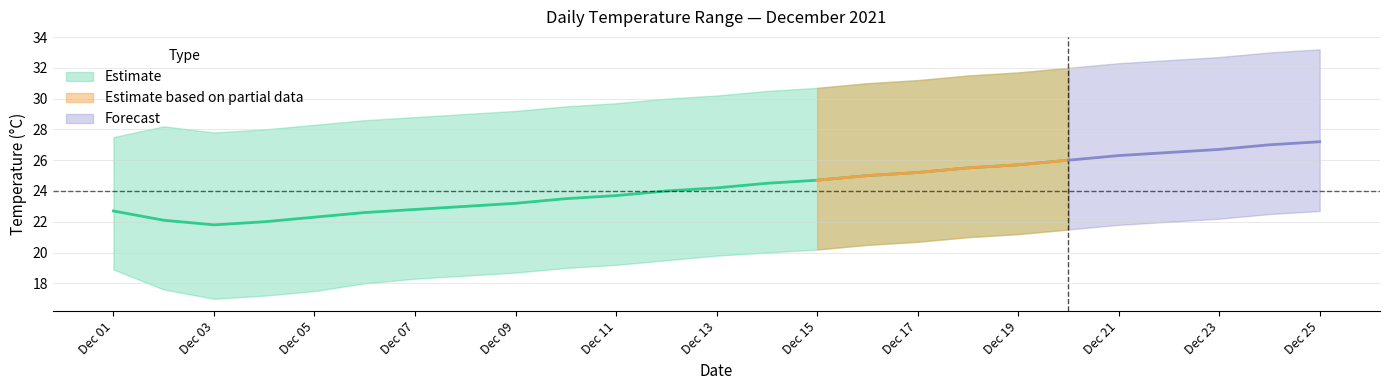

What is the value of the daily_mean point at the 1st from the left?

22.7